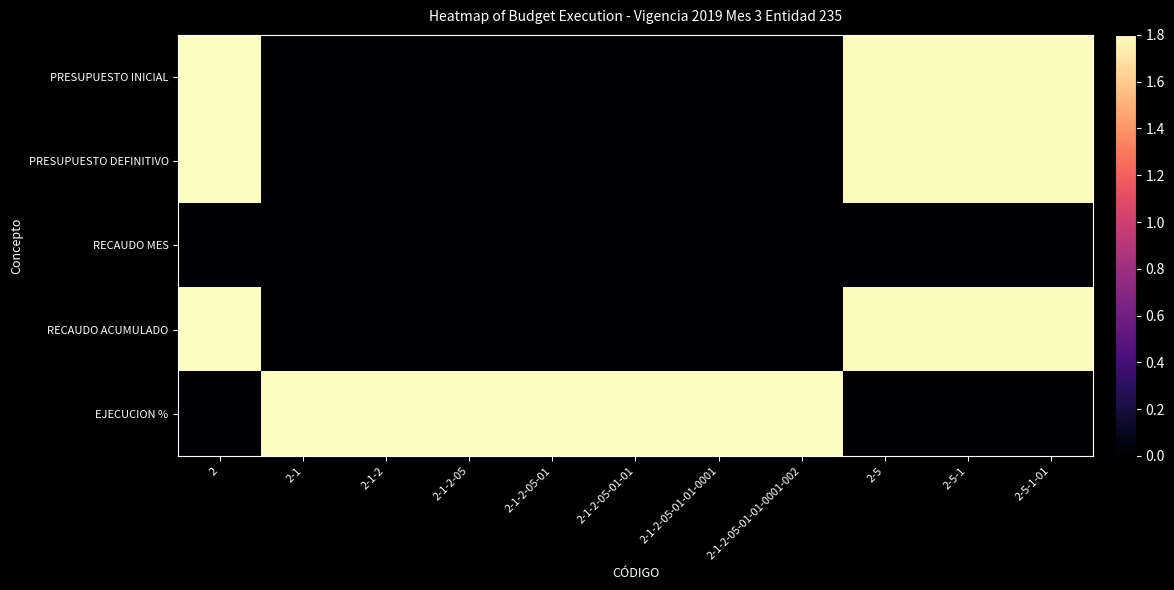

Count the number of categories in the chart.

11